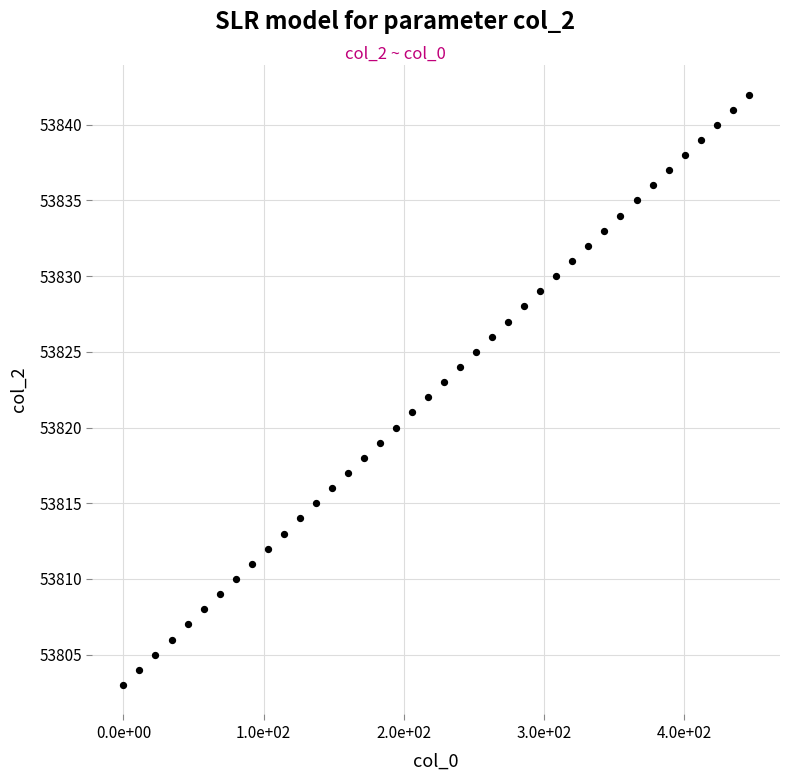

What is the range of Y values (max minus min)?

39